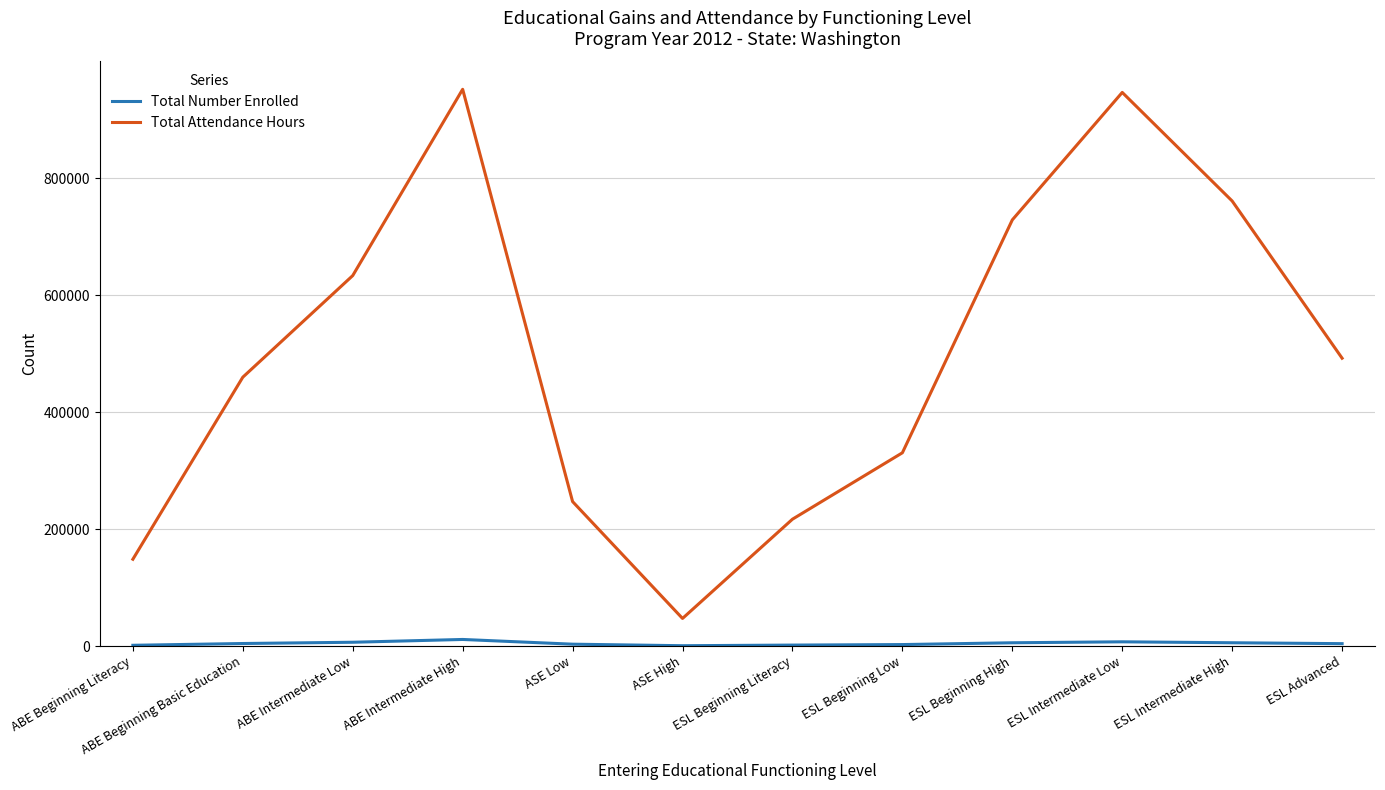

What is the sum of all Total Attendance Hours values?

5962090